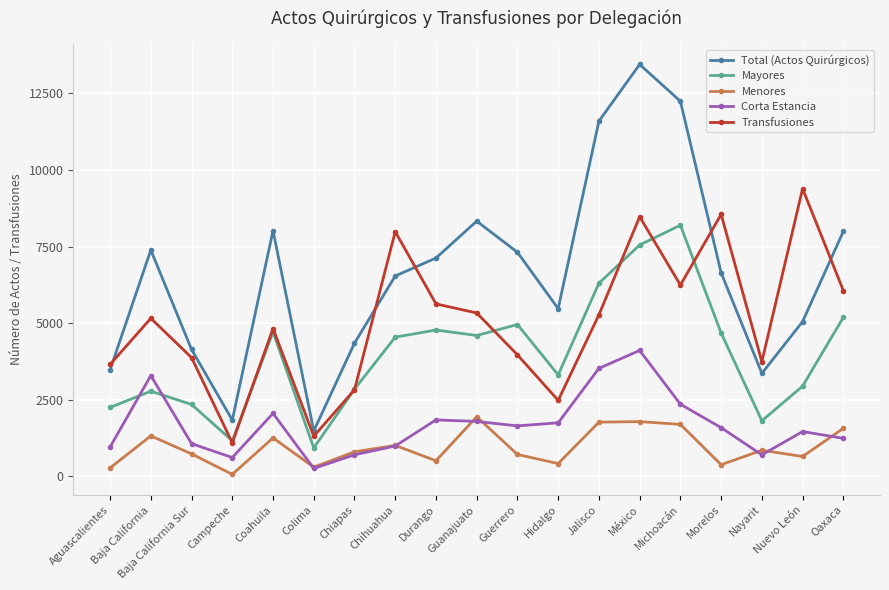

What is the sum of all Menores values?

18015